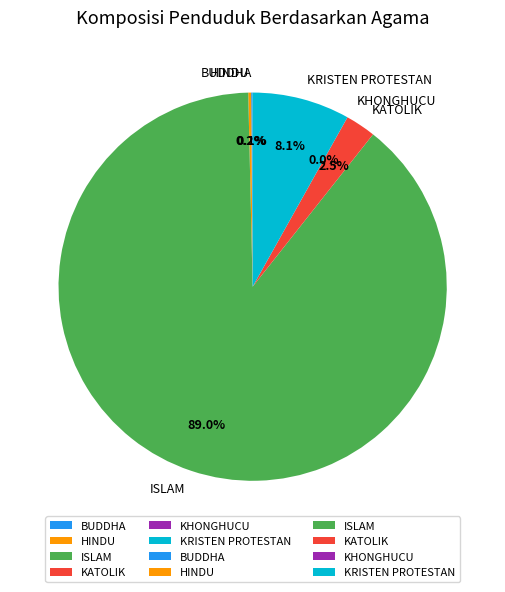

What is the majority slice?

ISLAM